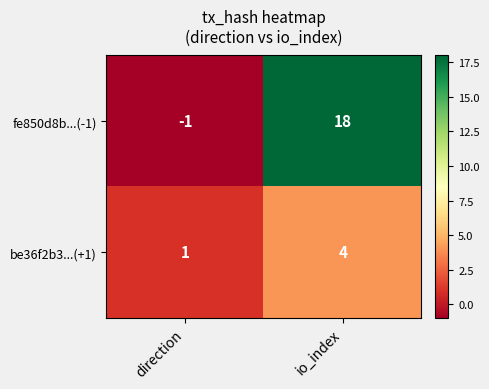

At direction, list the series in order from smallest to largest.

fe850d8b...(-1), be36f2b3...(+1)